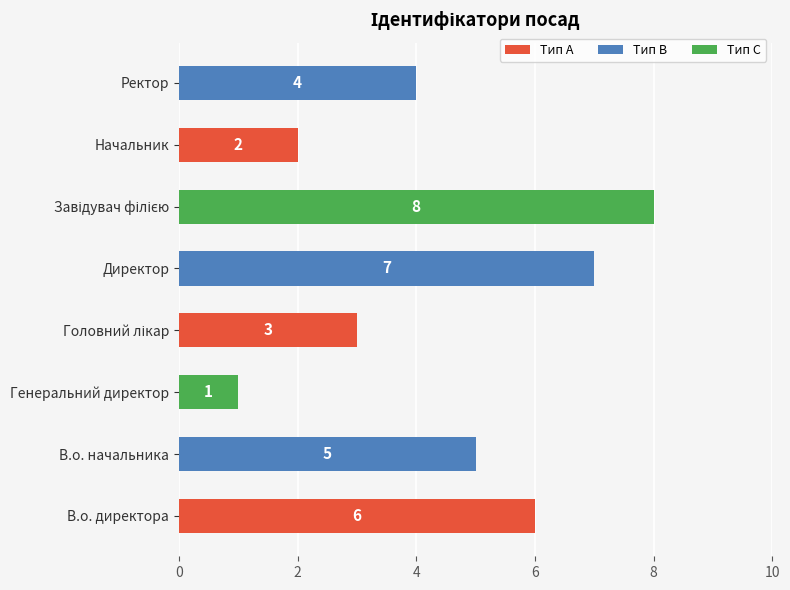

How many values are below 5?

4